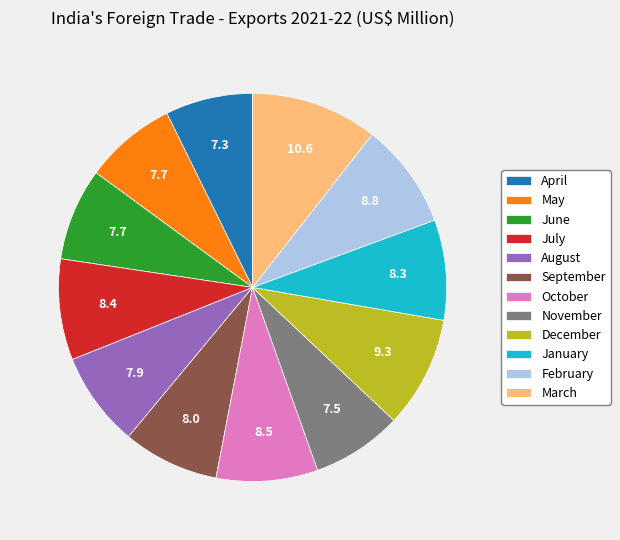

How many segments does this pie chart have?

12